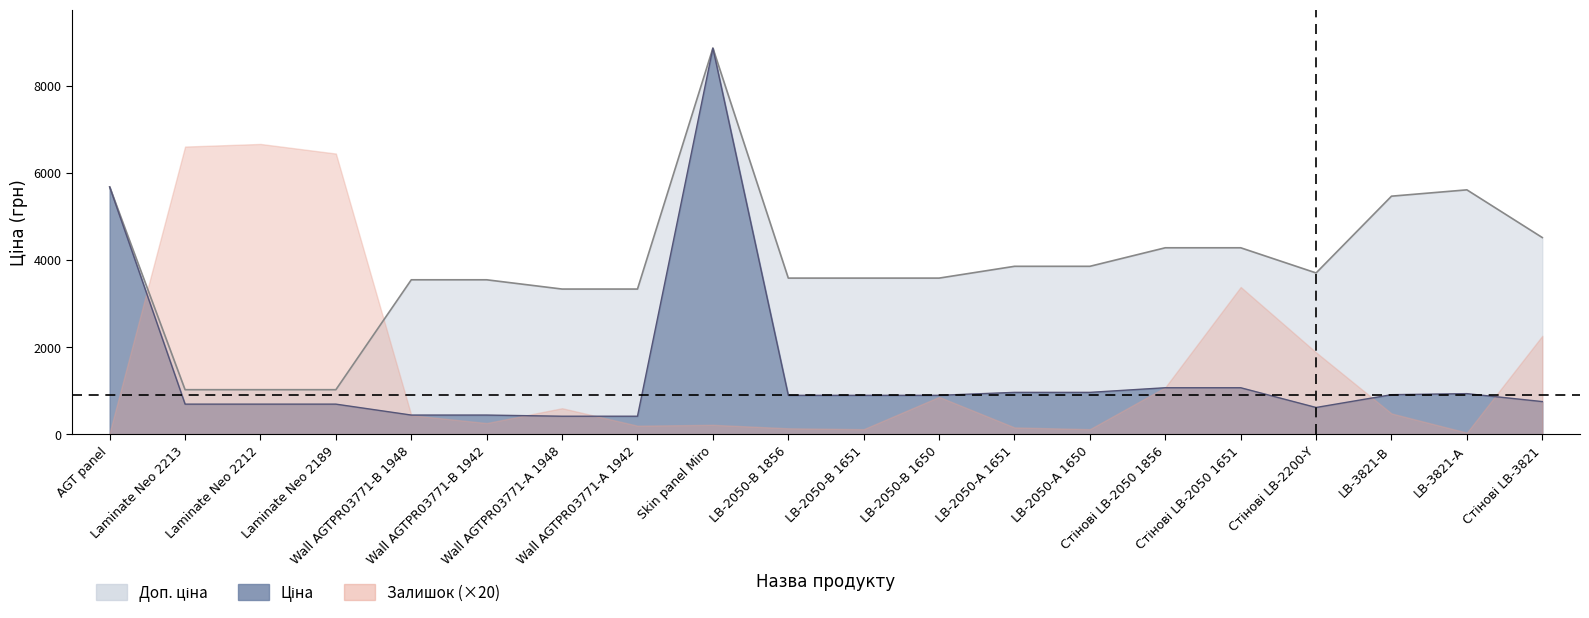

Count the number of categories in the chart.

20